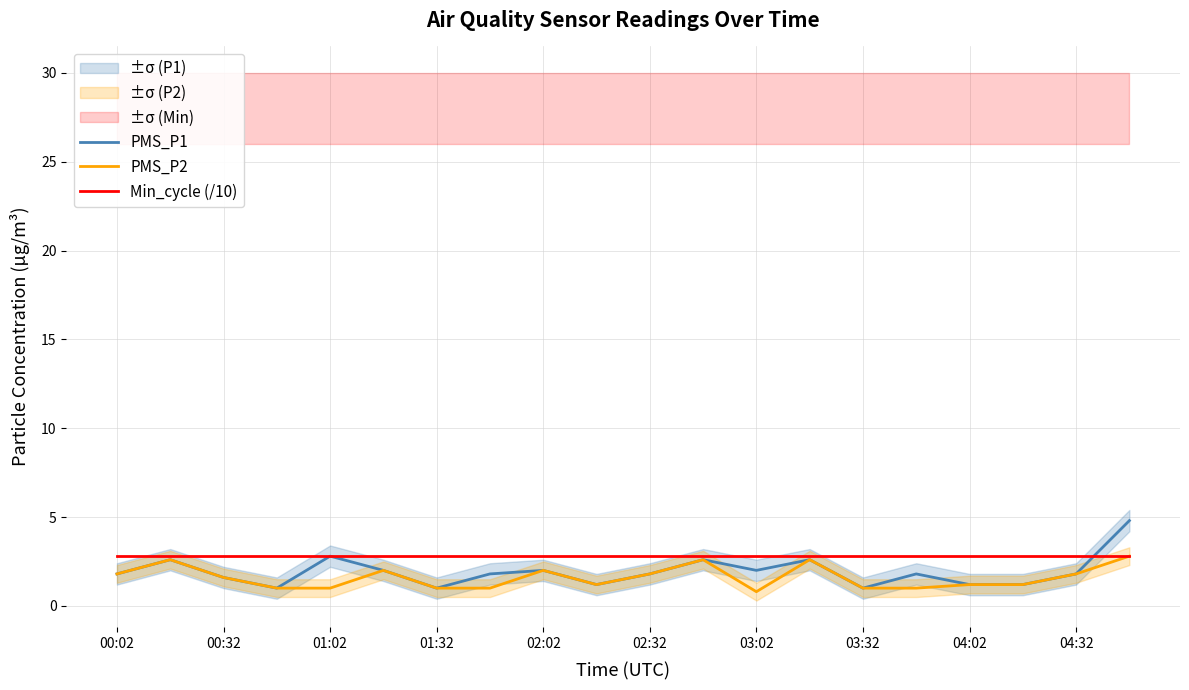

Rank the series at 03:32 from lowest to highest value.

PMS_P2, PMS_P1, Min_cycle (/10)